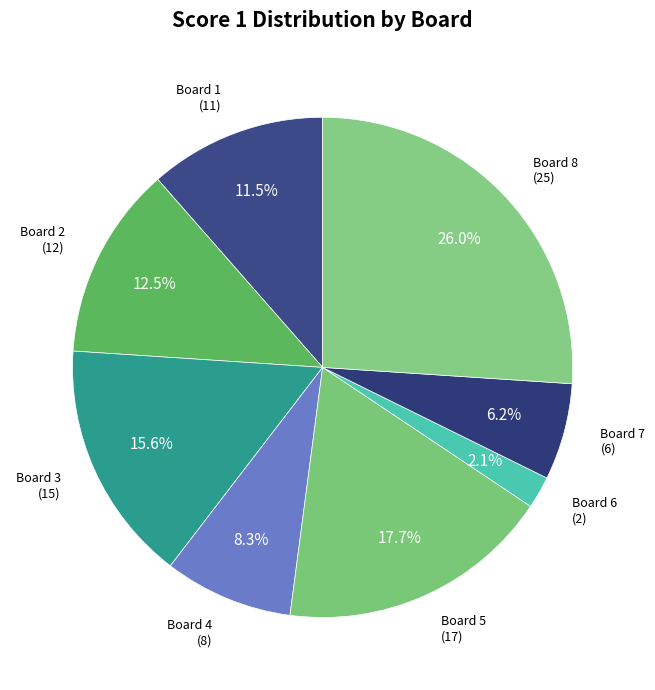

How many segments does this pie chart have?

8